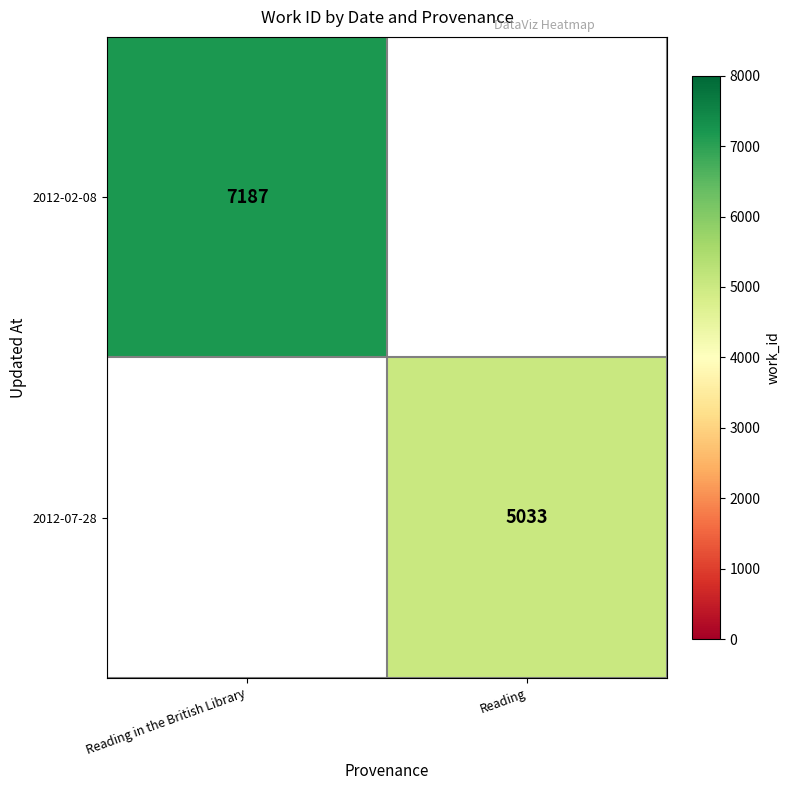

Is the value of 2012-07-28 at Reading greater than the value of 2012-02-08 at Reading in the British Library?

No